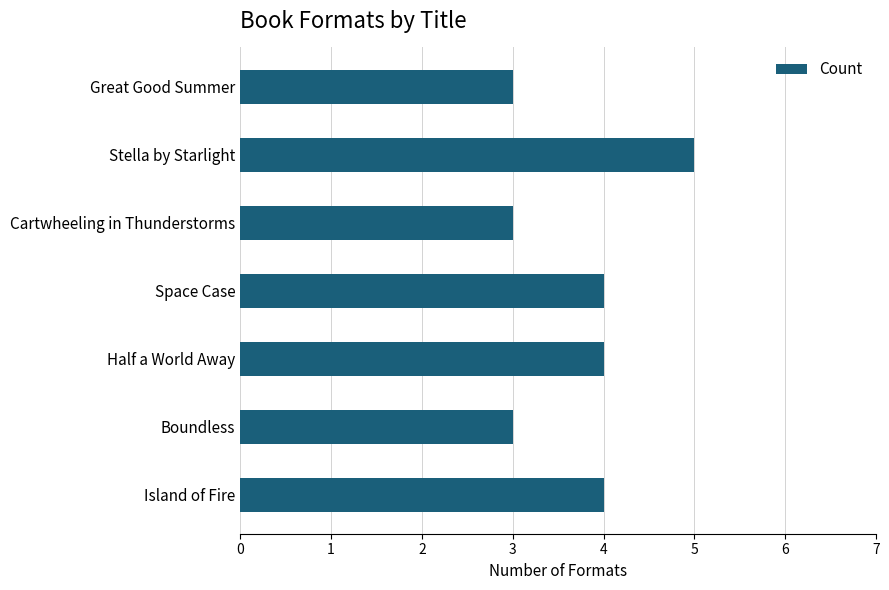

What is the greatest value displayed?

5